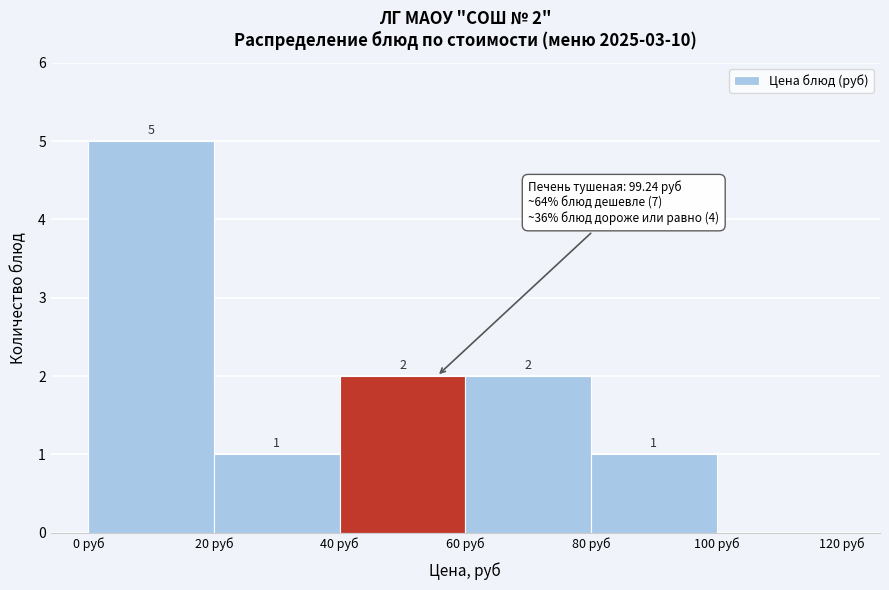

Which range on the x-axis has the tallest bar?

0 to 20